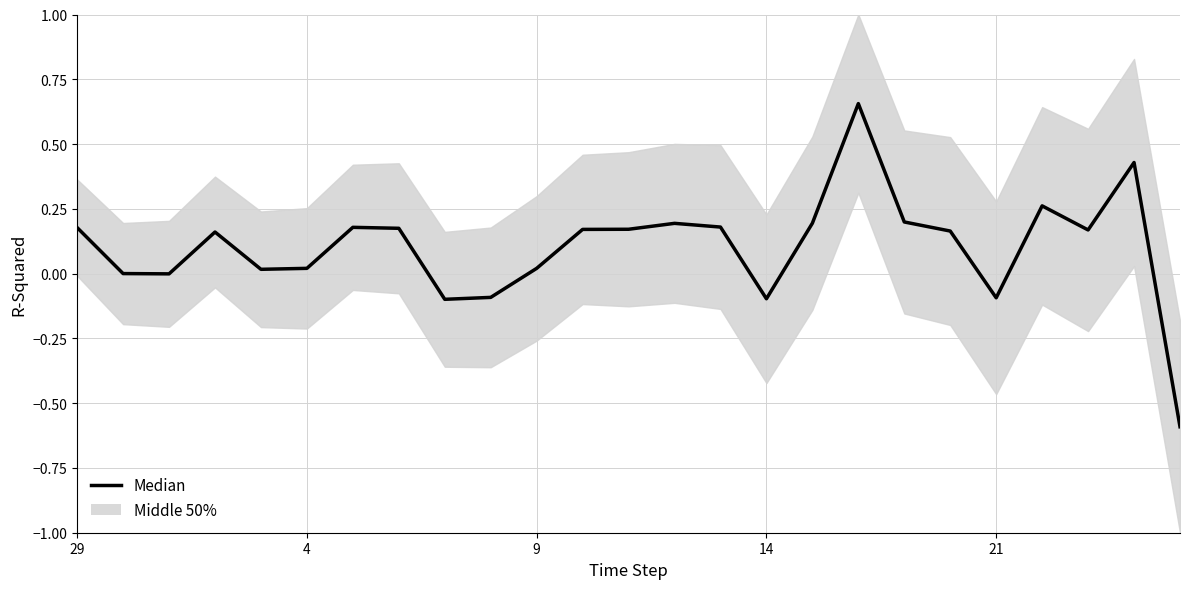

At which category does the chart reach its minimum across all series?

24